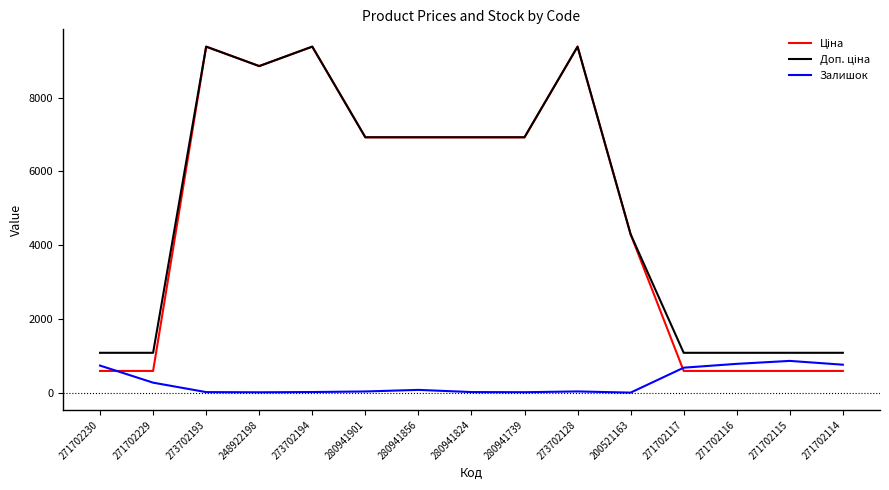

What is the spread (max minus min) of values at 271702229?

809.7